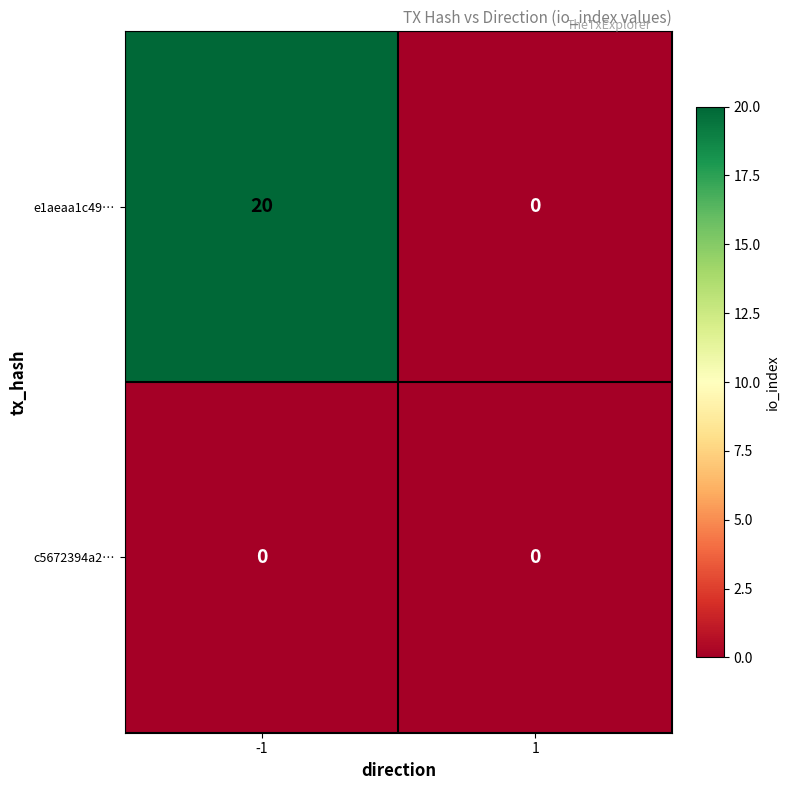

At how many categories does at least one series exceed 4?

1